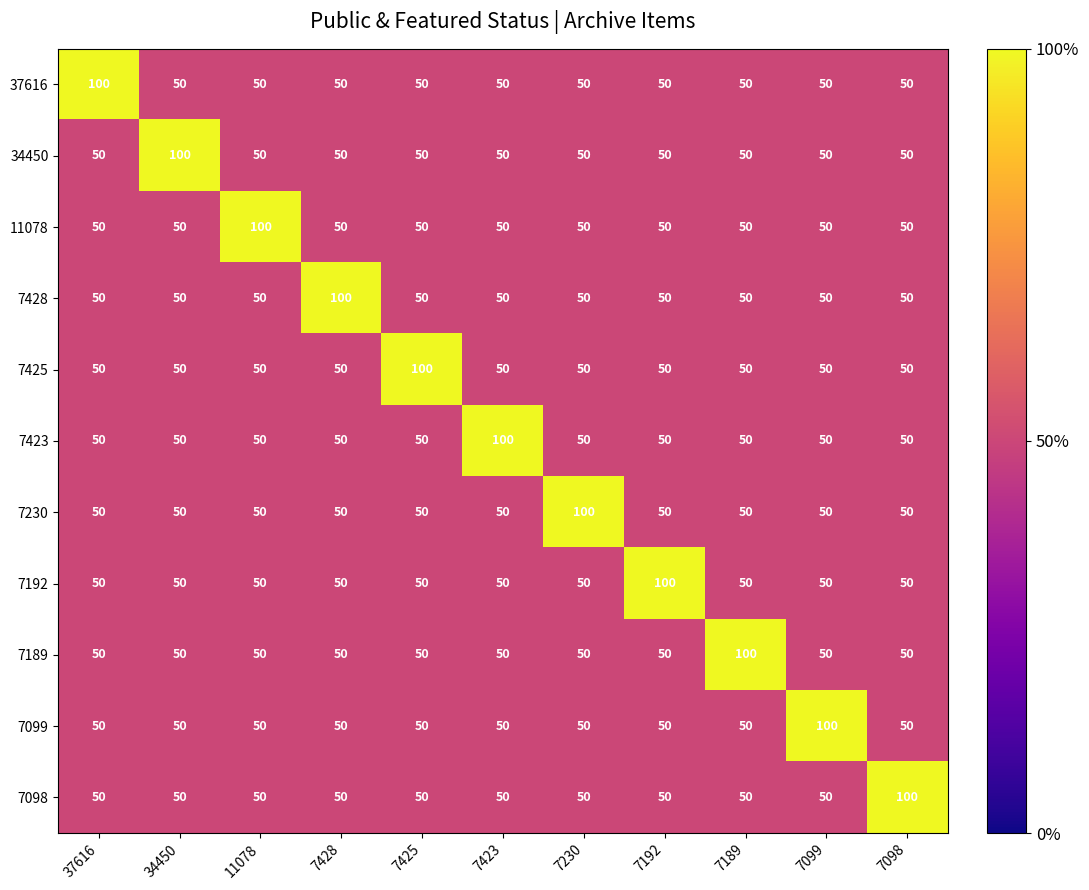

What is the lowest value of the 7189 series?

50